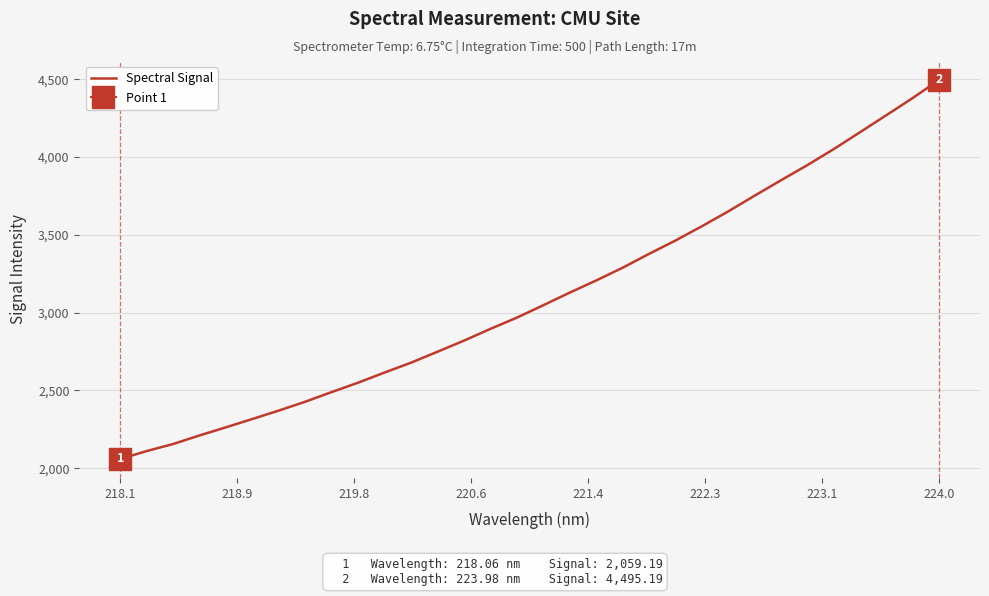

At which label does Spectral Signal reach its peak?

224.0